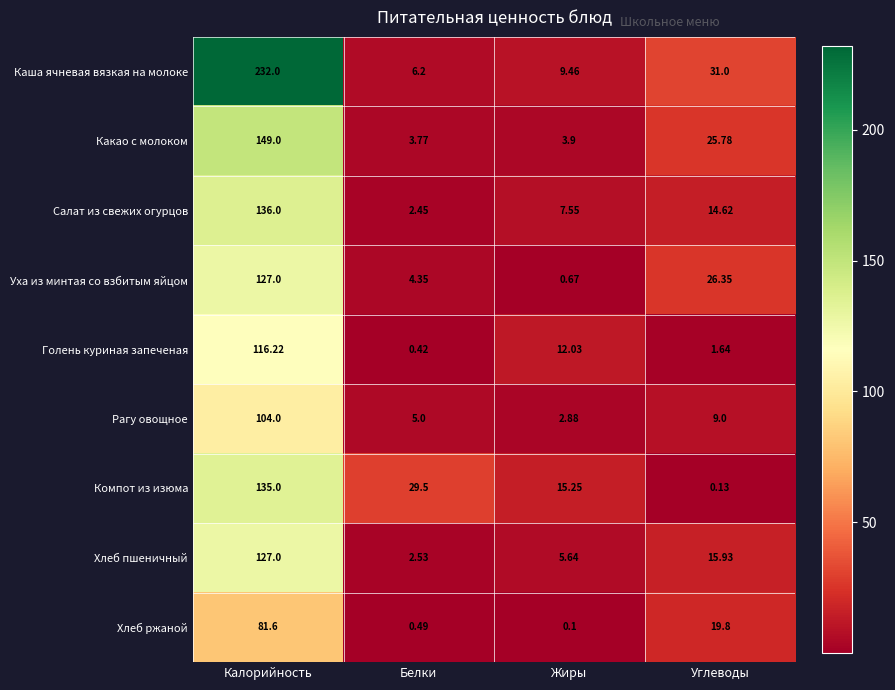

Which series has the largest range (max minus min)?

Каша ячневая вязкая на молоке